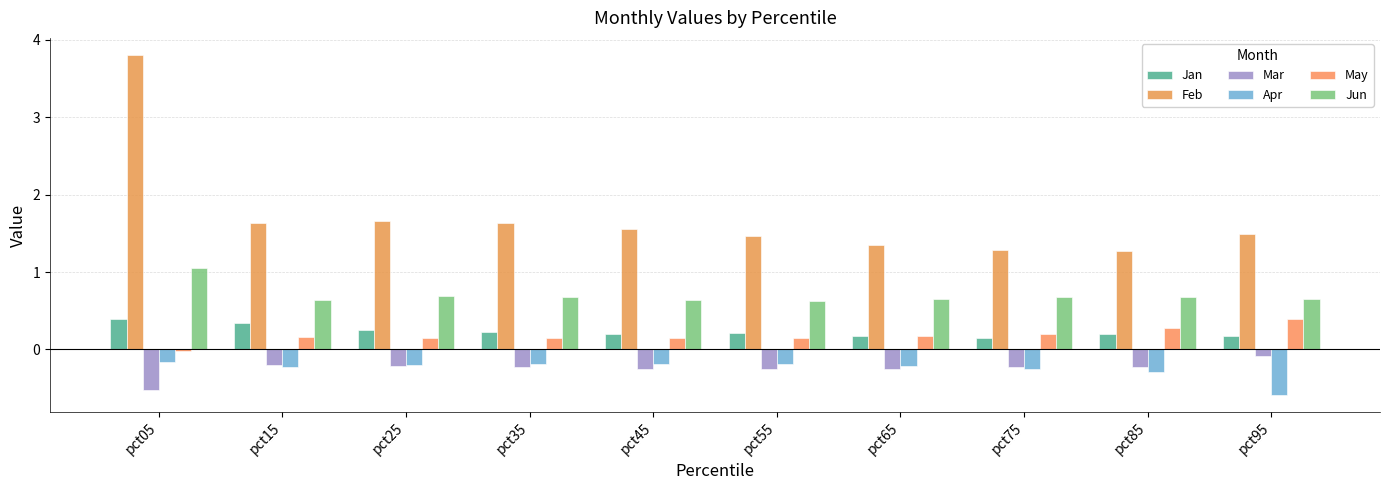

What is the sum of all Jun values?

7.0